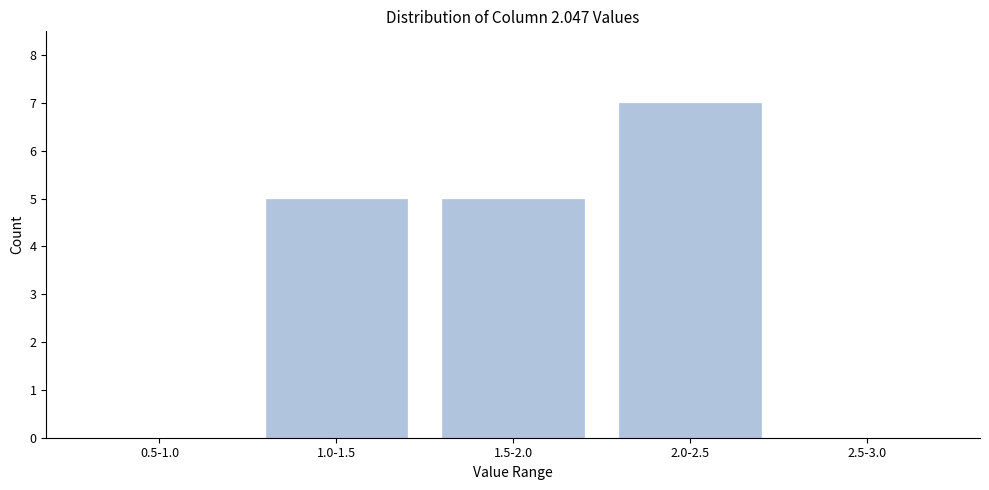

Reading left to right, what are all the values shown in this chart?

0.5-1.0=0	1.0-1.5=5	1.5-2.0=5	2.0-2.5=7	2.5-3.0=0